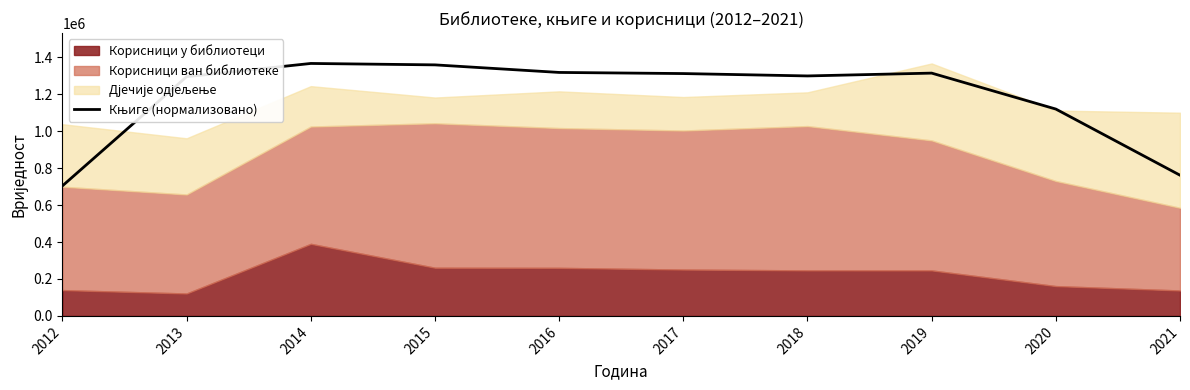

Rank the categories by value from highest to lowest.

2014, 2015, 2016, 2019, 2017, 2018, 2013, 2020, 2021, 2012